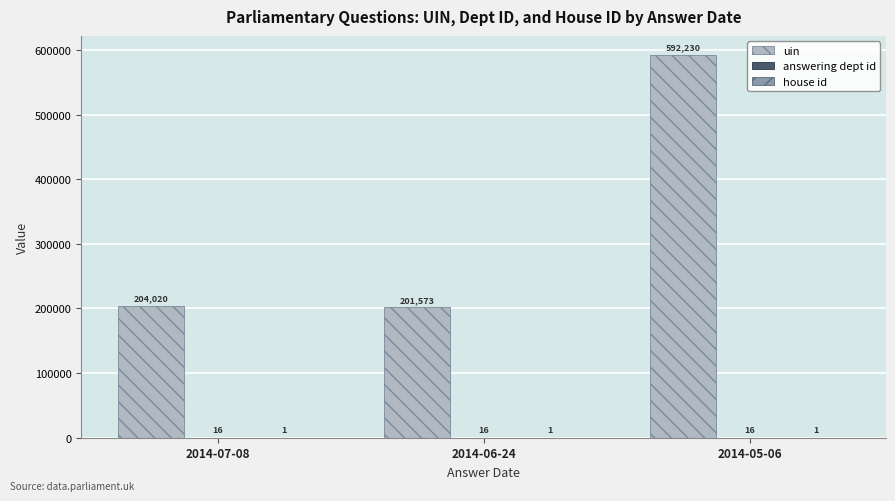

Between 2014-07-08 and 2014-06-24, which series saw the biggest shift?

uin